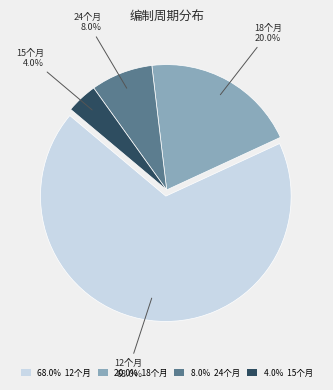

Is there a majority slice in this chart?

Yes